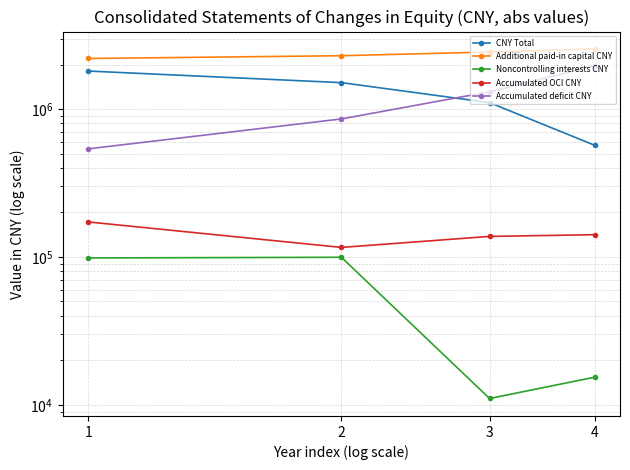

What is the total value across all series at 3?

4995689